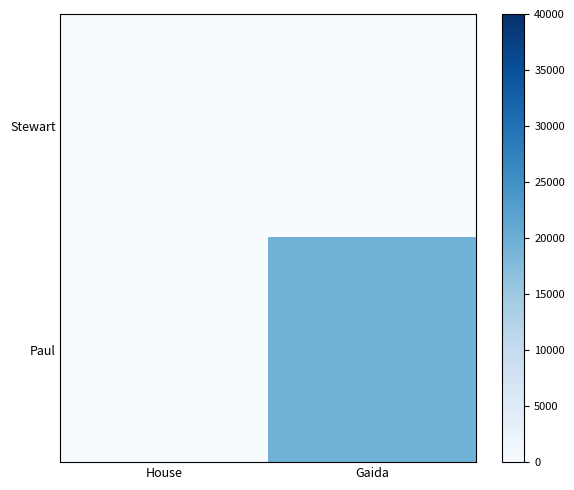

Rank the series by their maximum value, from highest to lowest.

Paul, Stewart